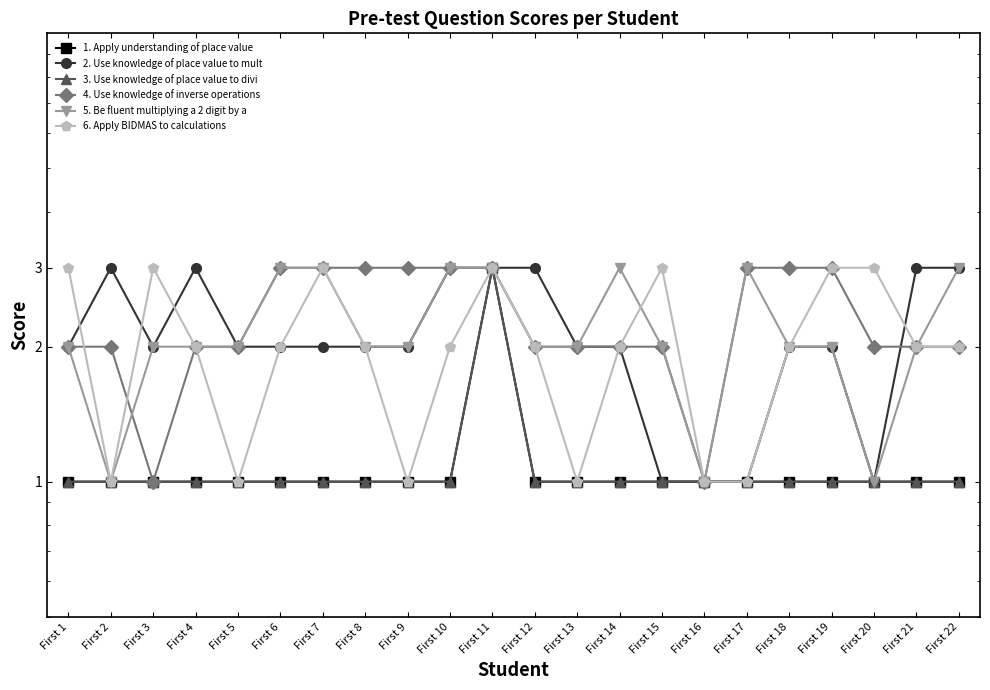

The 3. Use knowledge of place value to divi series shows 1 at First 4. True or false?

True